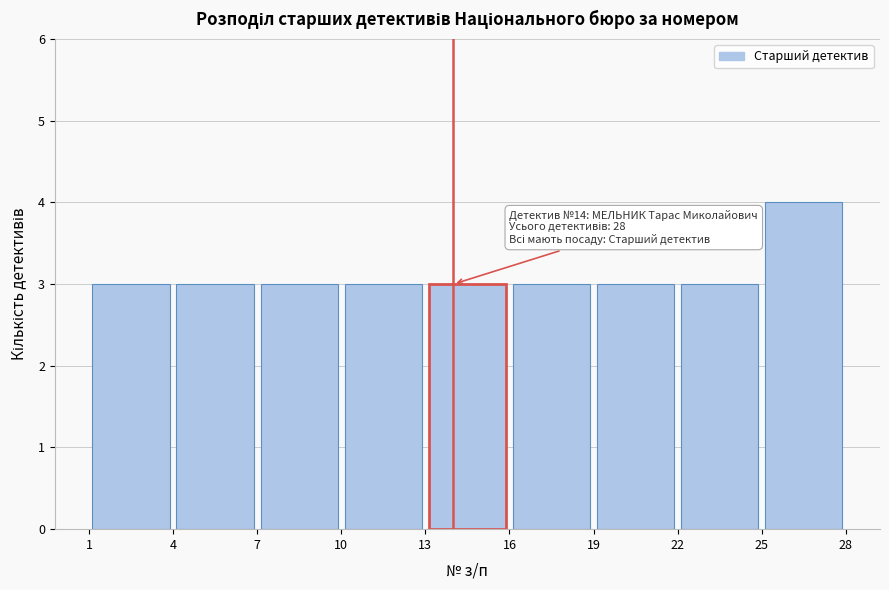

Which range on the x-axis has the tallest bar?

25 to 28